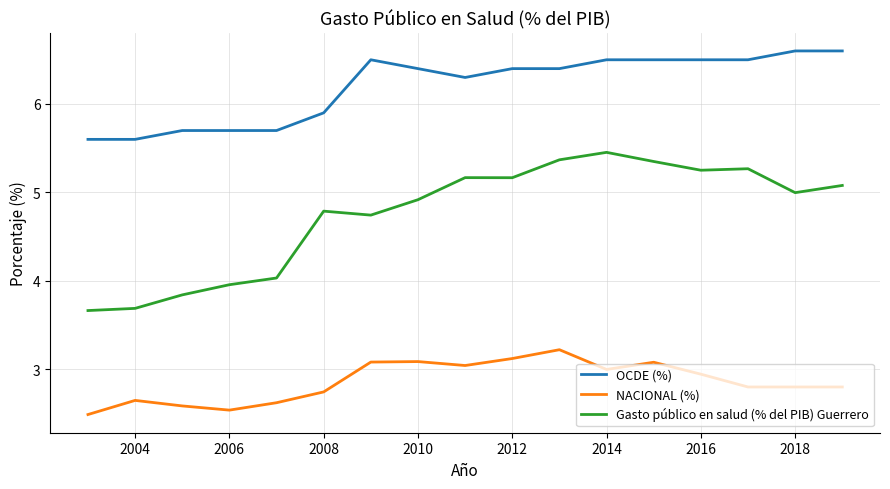

Which series has the largest total across all categories?

OCDE (%)